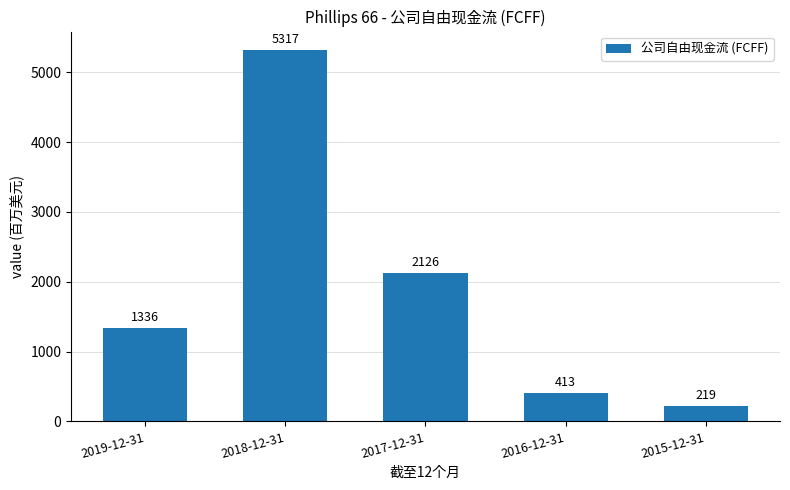

What is the sum of the values at 2019-12-31 and 2018-12-31?

6653